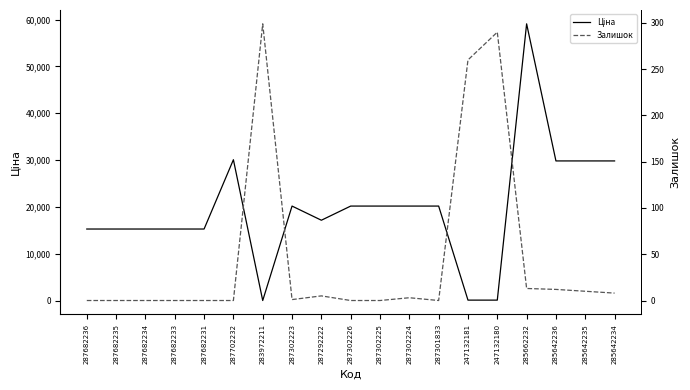

Read the Ціна value at 287302223.

20186.0